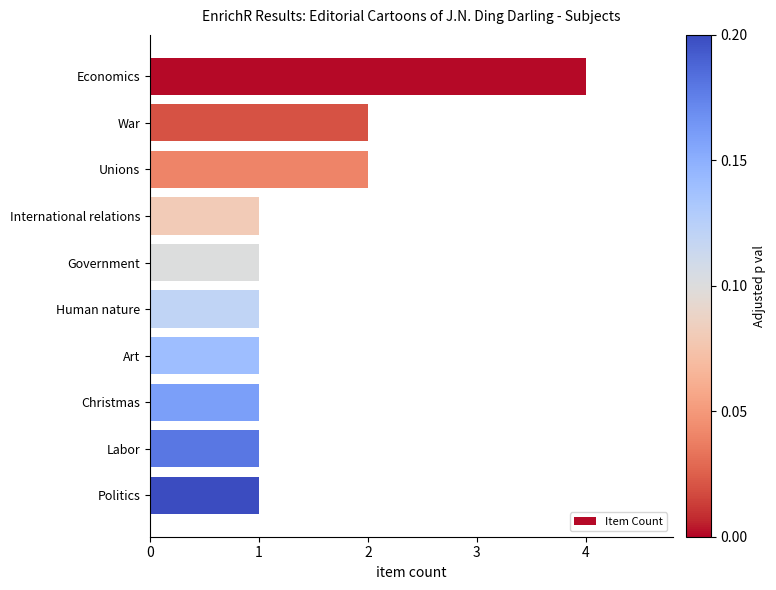

The value at War is 3. True or false?

False